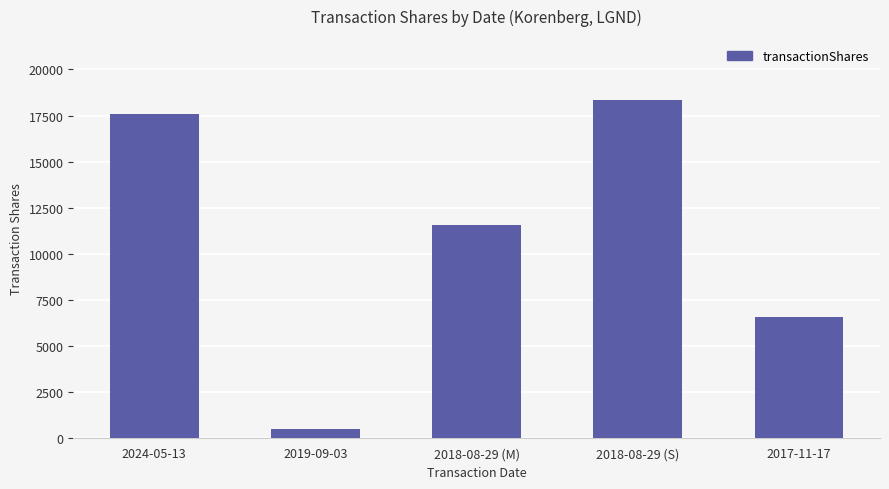

Count the number of data series in this chart.

1